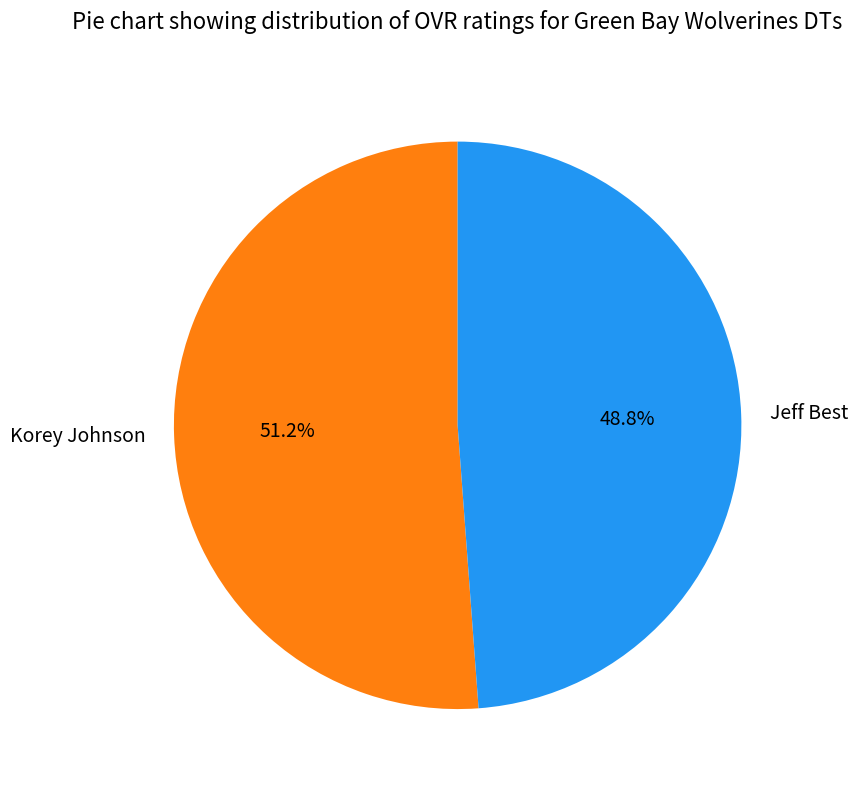

Is Jeff Best the majority of the pie?

No